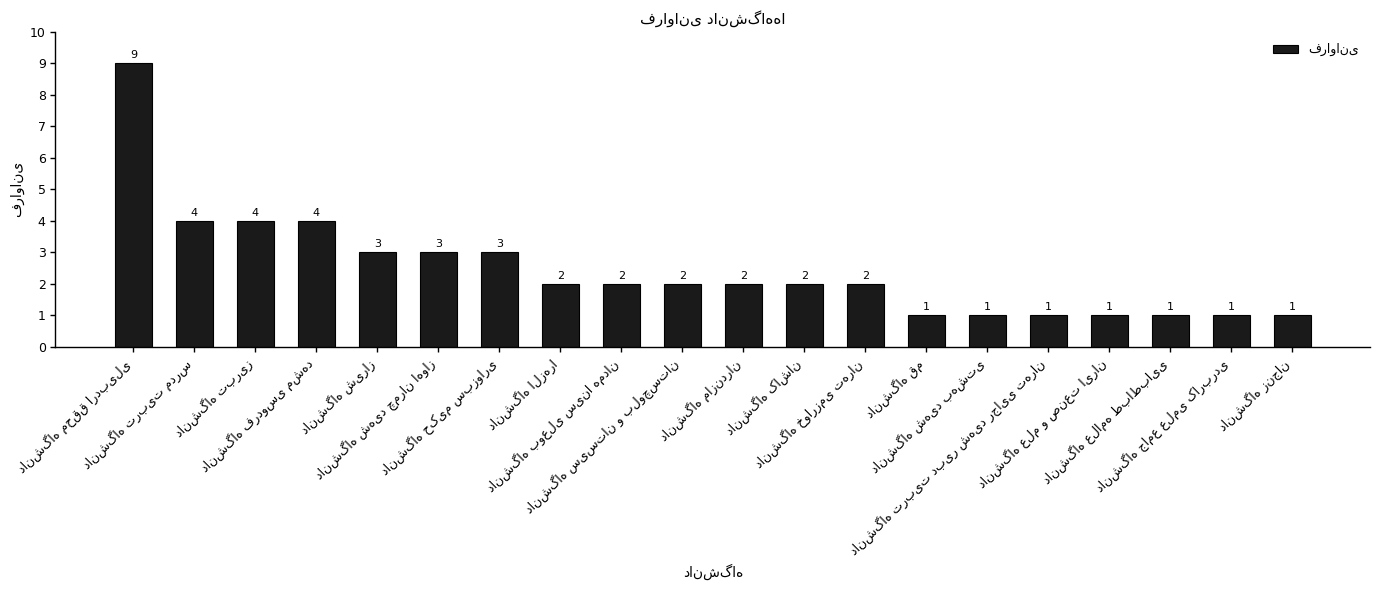

Count the number of categories in the chart.

20